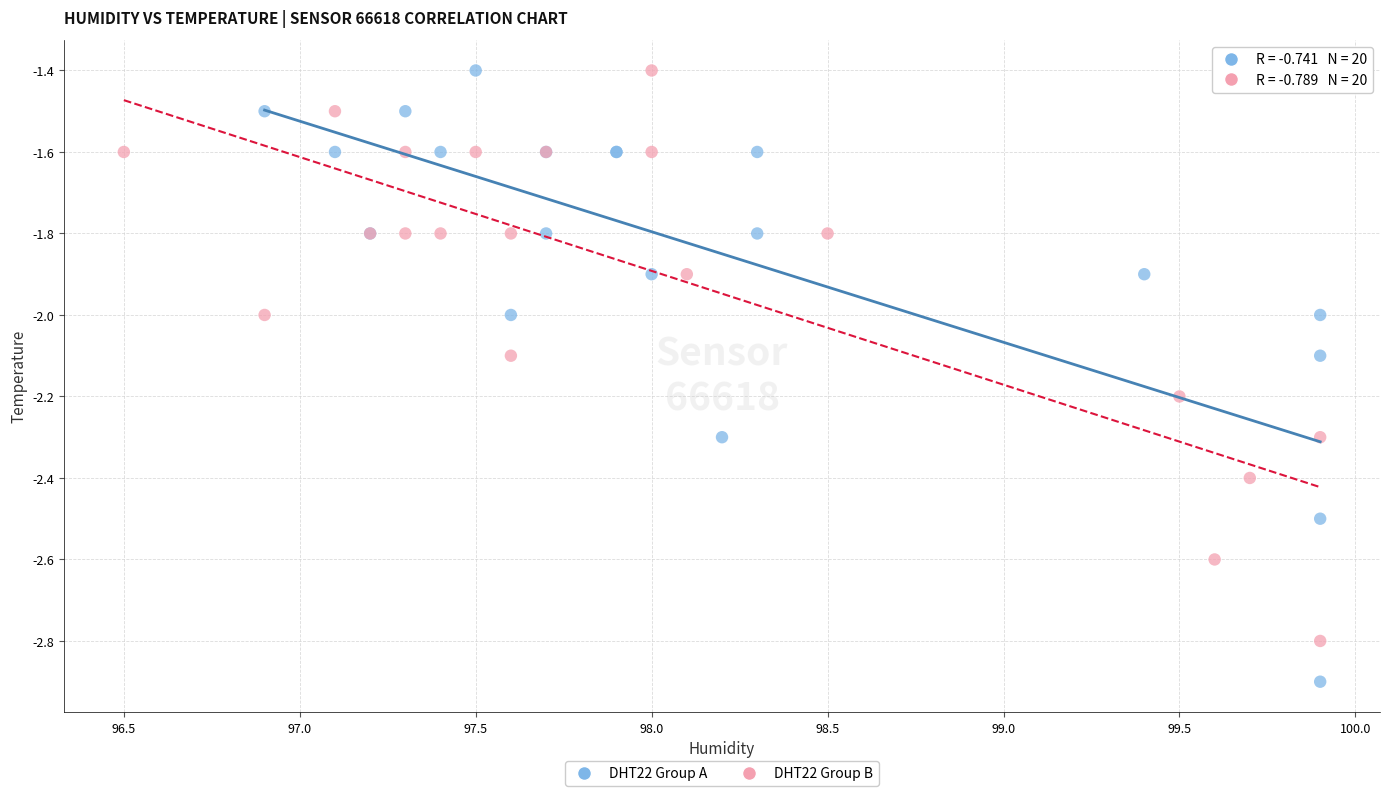

Which series has the largest Y range (max minus min)?

DHT22 Group A